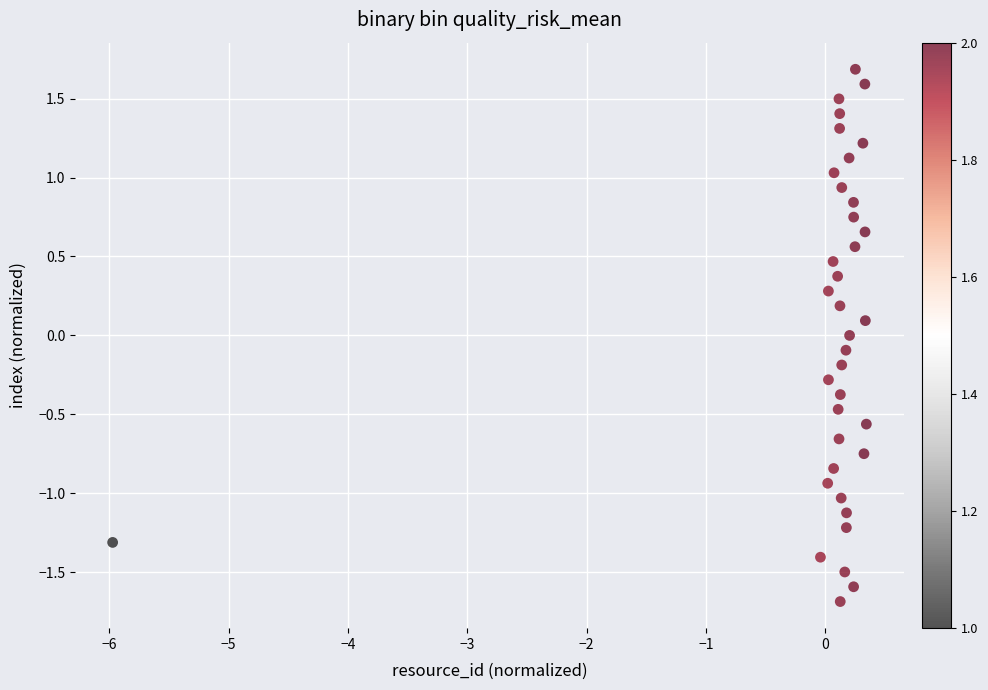

What is the range of Y values (max minus min)?

3.4